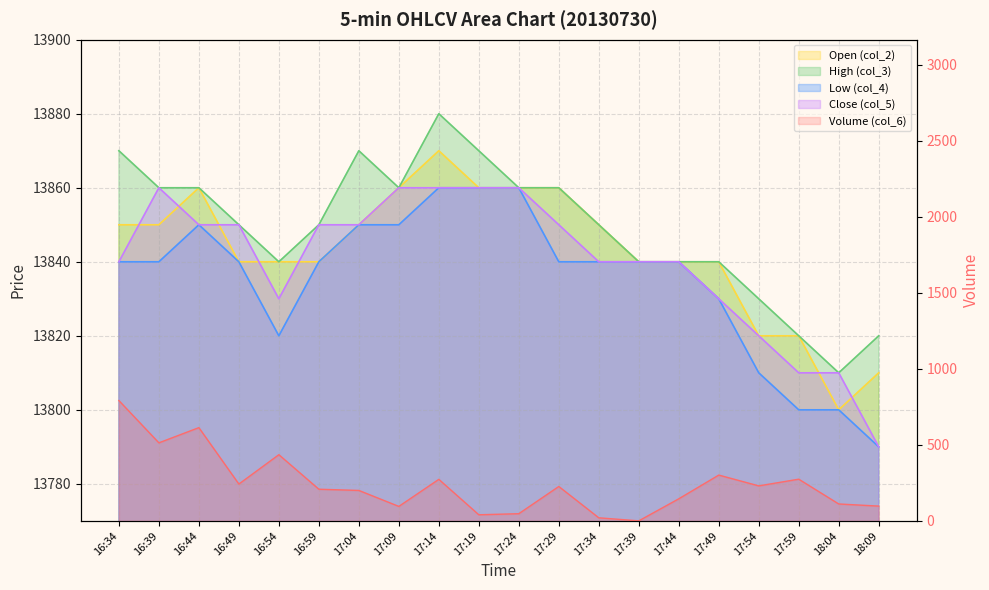

What is the greatest value displayed?

13880